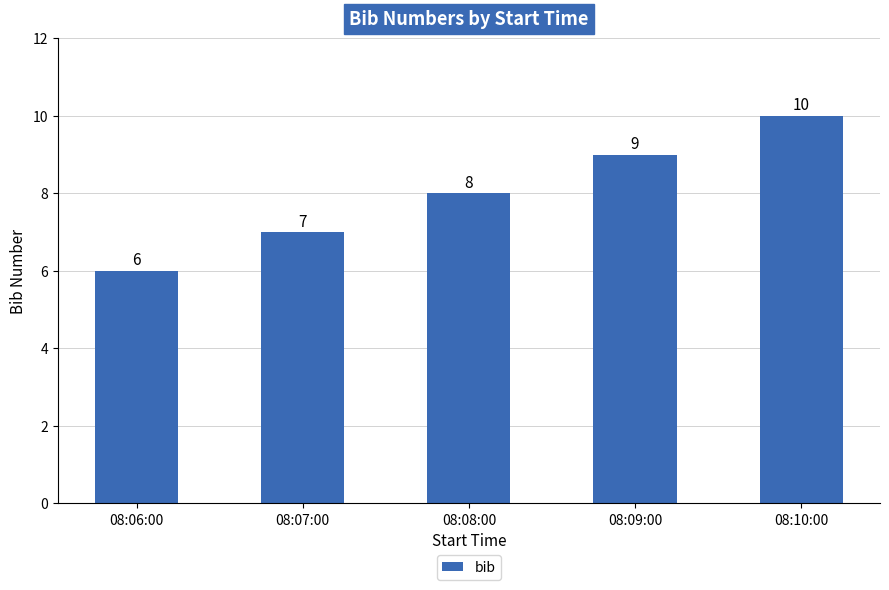

Does the chart contain any negative values?

No